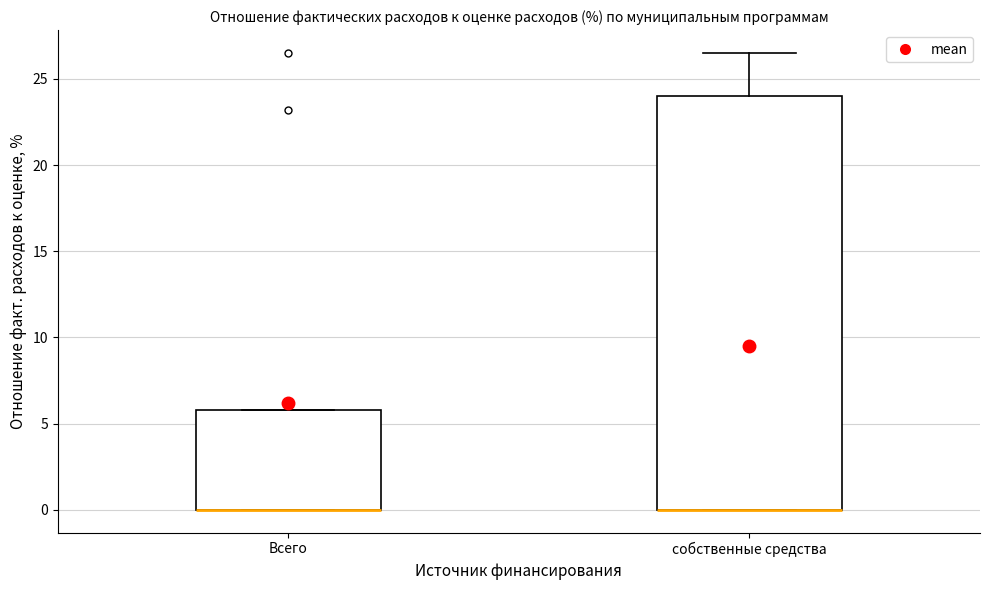

Where is the lower edge of the box for Всего on the y-axis? The values are not printed on the chart, so give them approximately, as read against the axis.

0.0